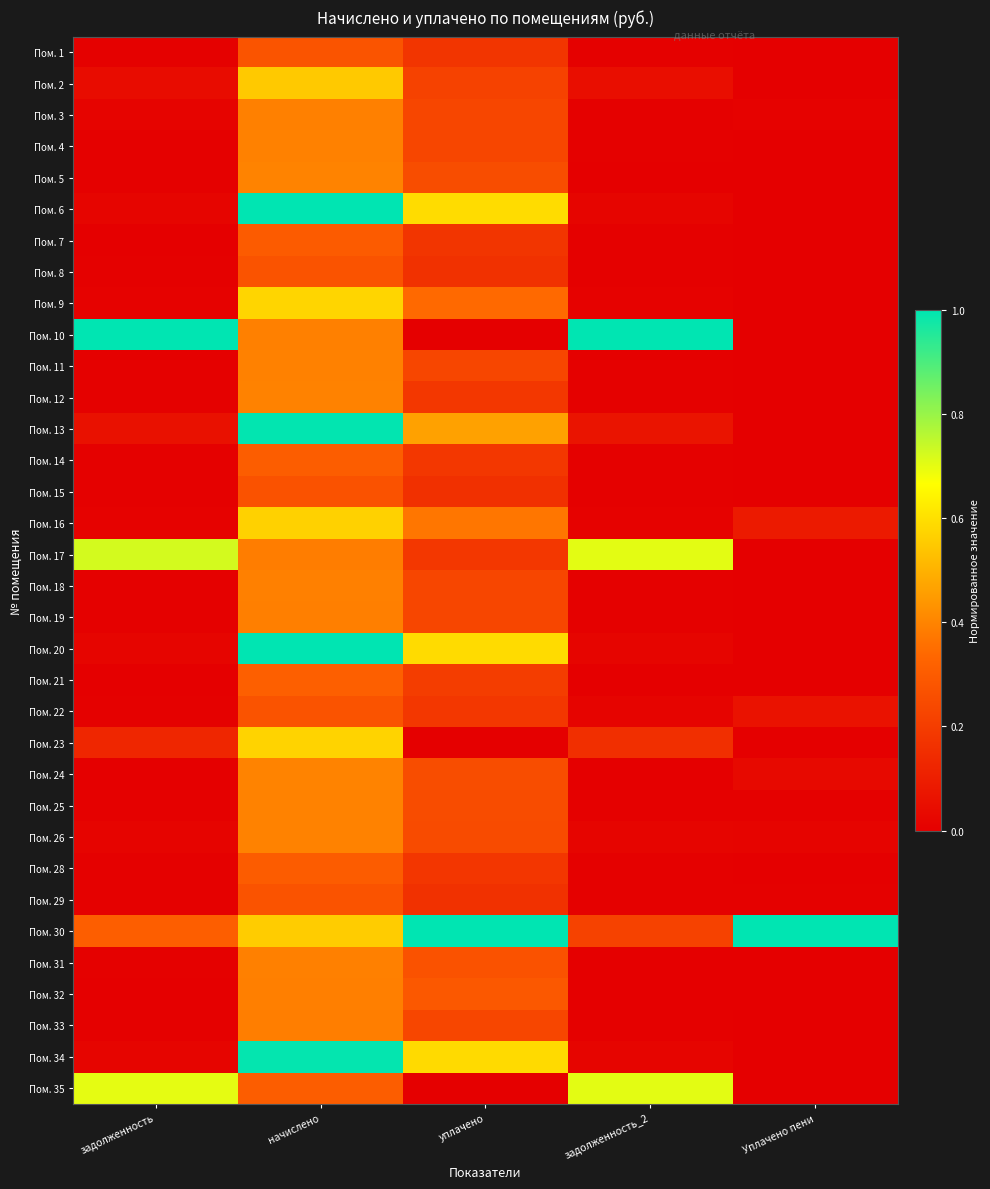

What is the total value across all series at начислено?

15.6